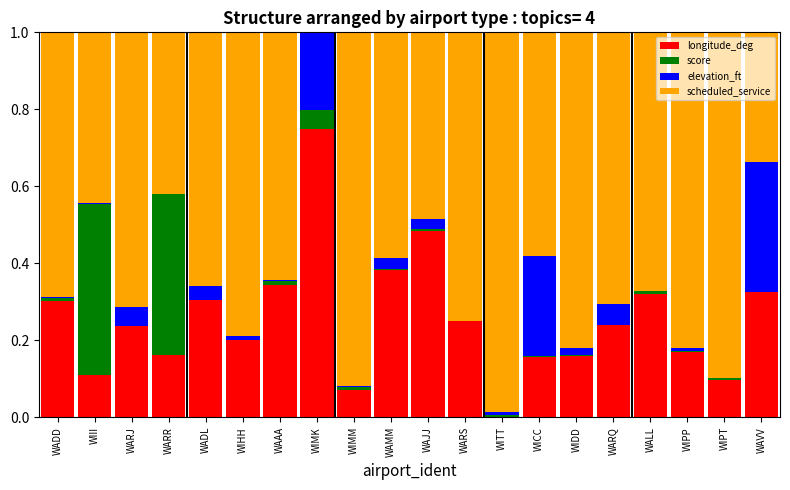

Is it true that longitude_deg equals 0.4 at WARJ?

False